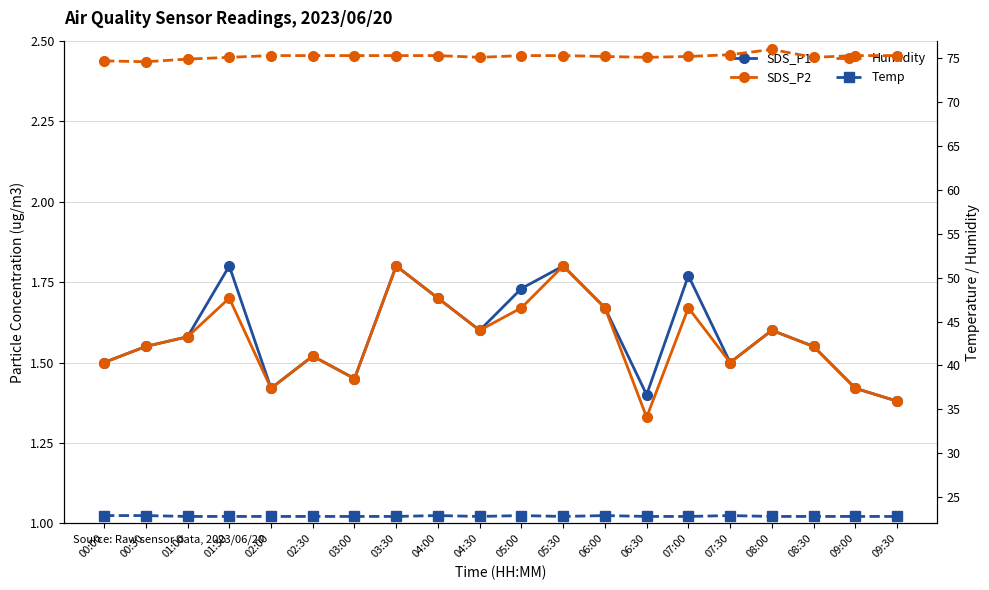

Which series has the largest total across all categories?

Humidity